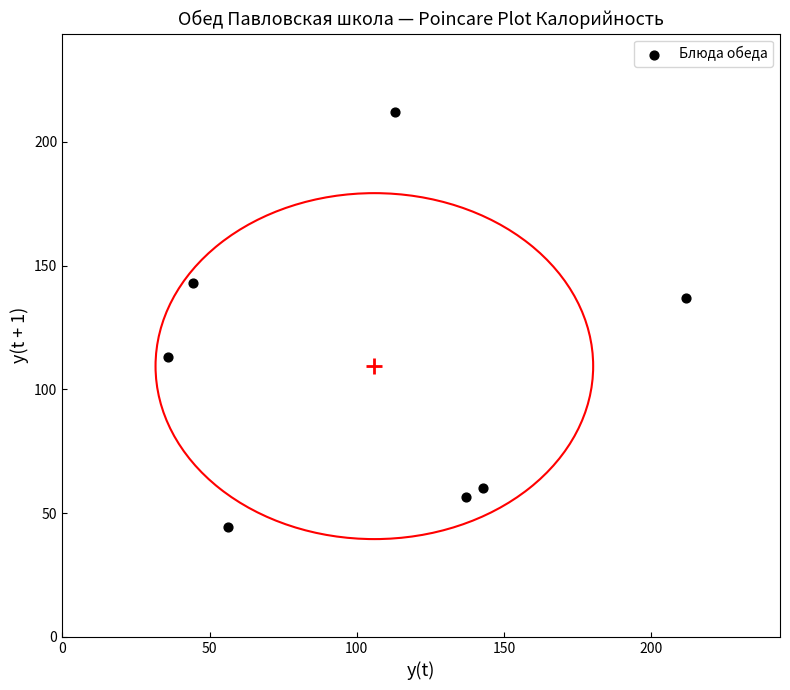

What Y value in the scatter plot is closest to 128?

137.0